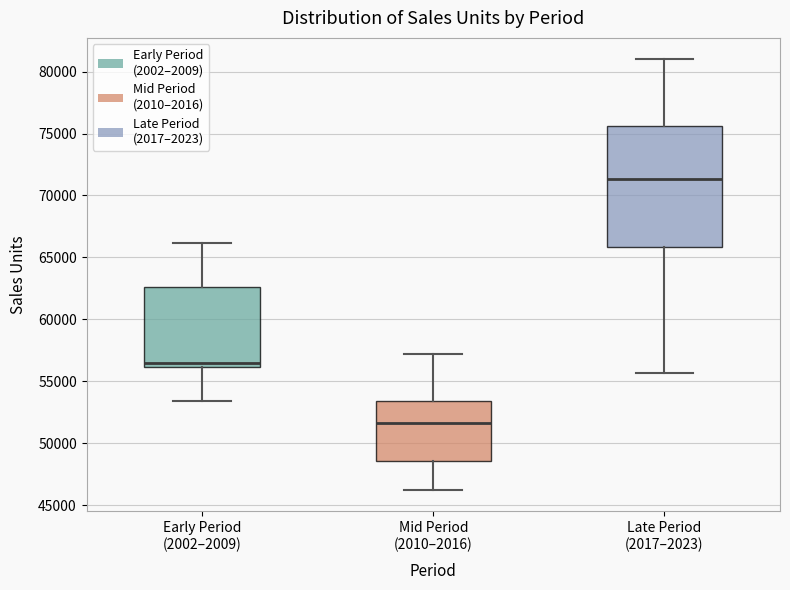

Reading left to right, transcribe this box plot: for each box, give where its median line is, the range the box spans, and where its two whiskers end, as read against the y-axis. The values are not printed on the chart, so give them approximately, as read against the axis.

Early Period (2002–2009): median 56500, box 56000 to 62500, whiskers 53500 to 66000
Mid Period (2010–2016): median 51500, box 48500 to 53500, whiskers 46000 to 57000
Late Period (2017–2023): median 71500, box 66000 to 75500, whiskers 55500 to 81000